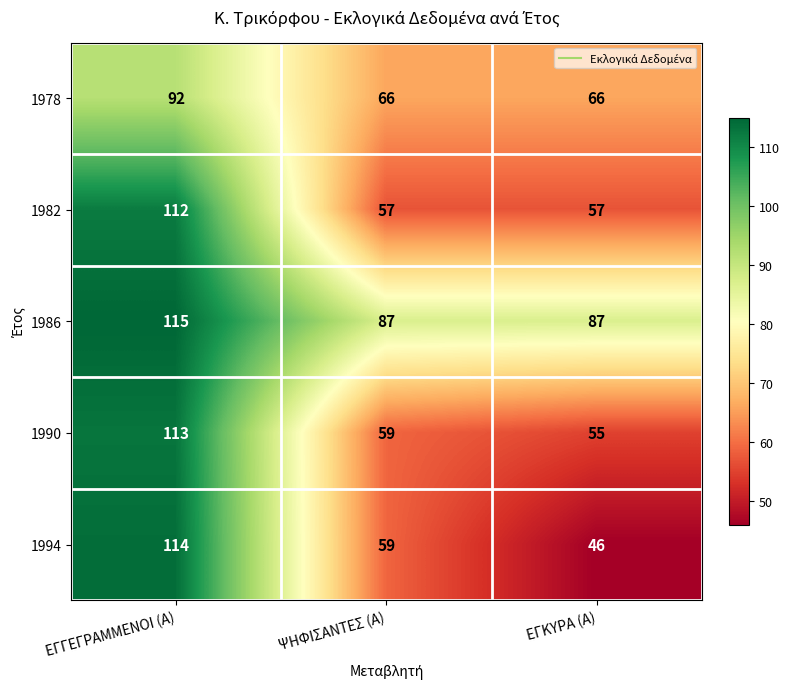

Between ΨΗΦΙΣΑΝΤΕΣ (Α) and ΕΓΚΥΡΑ (Α), which series saw the biggest shift?

1994